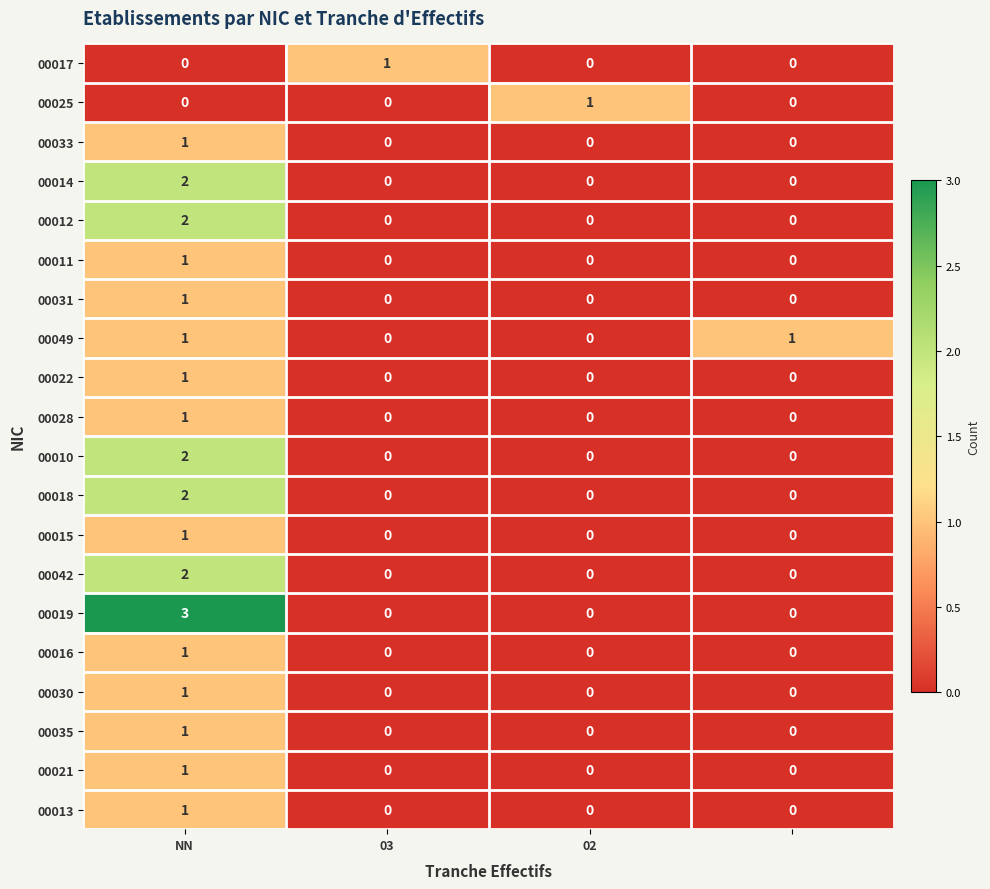

What is the maximum value shown in the chart?

3